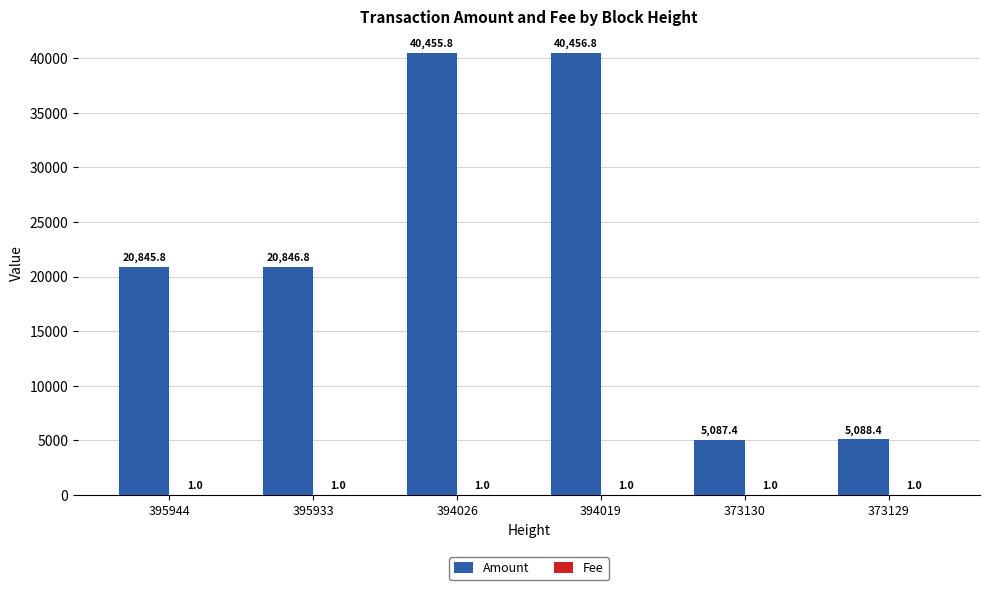

Which series changed the most between 395933 and 373130?

Amount